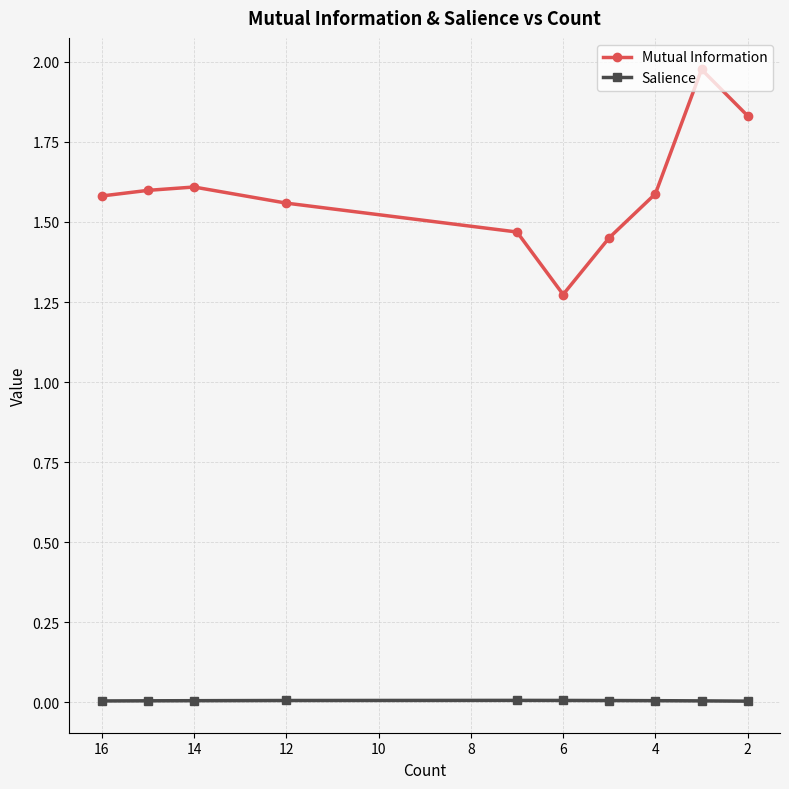

True or false: Salience and Mutual Information intersect in this chart.

False